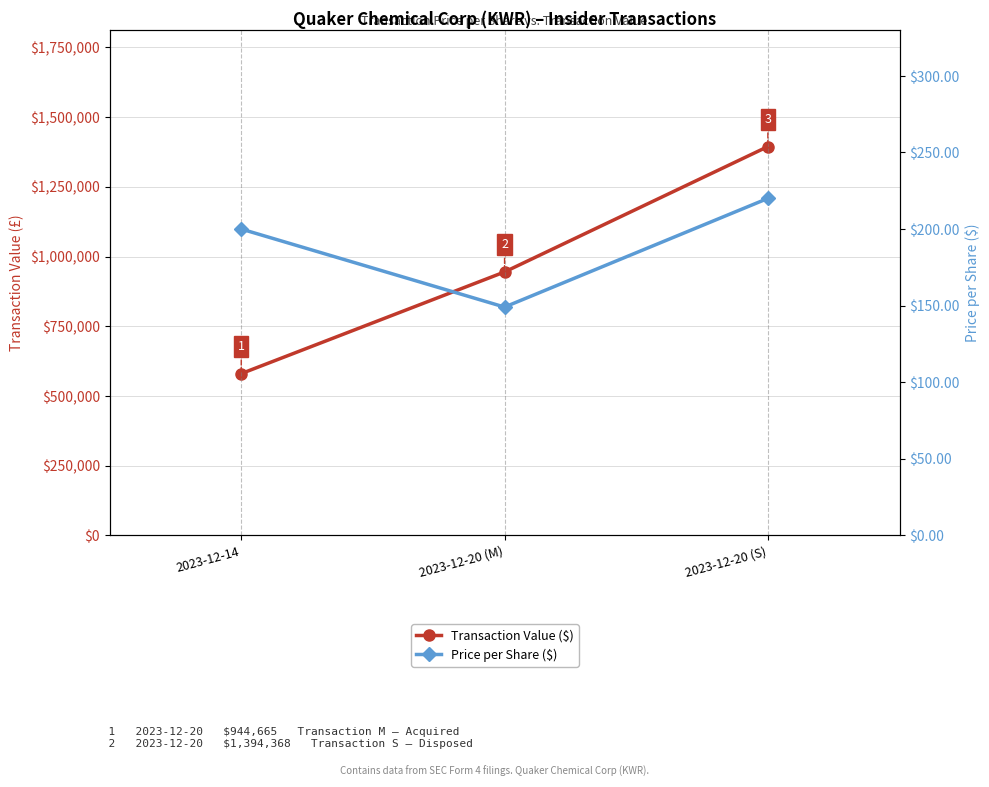

What is the label of the 2nd point from the left?

2023-12-20 (M)